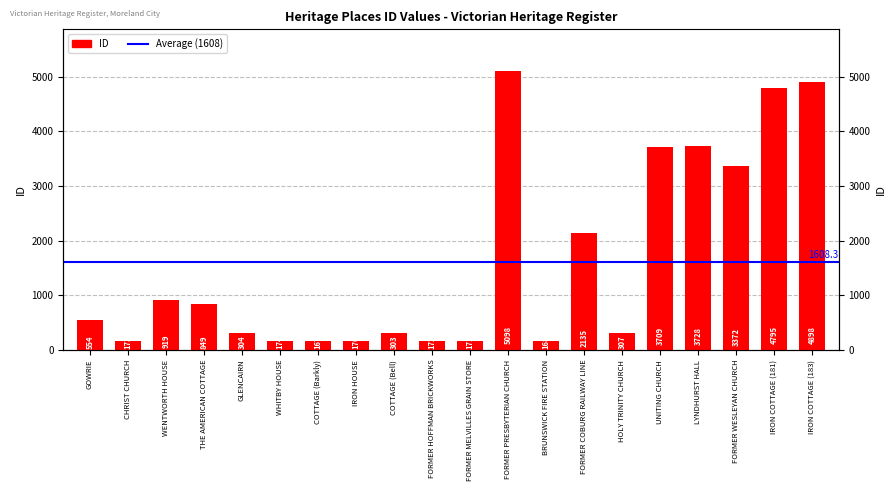

The chart shows a value of 255 at COTTAGE (Barkly). True or false?

False